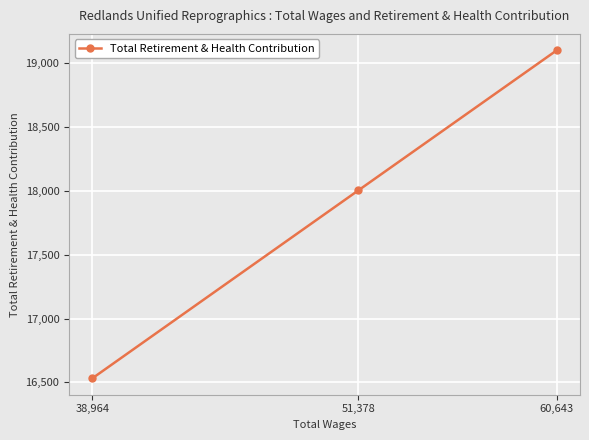

How many lines are shown in the chart?

1